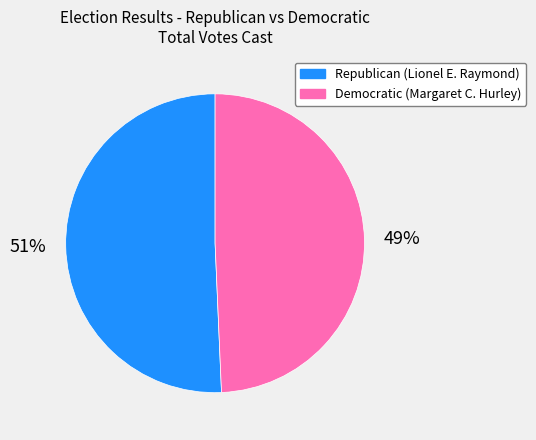

What is the ratio of the value at Democratic (Margaret C. Hurley) to the value at Republican (Lionel E. Raymond)?

1.0